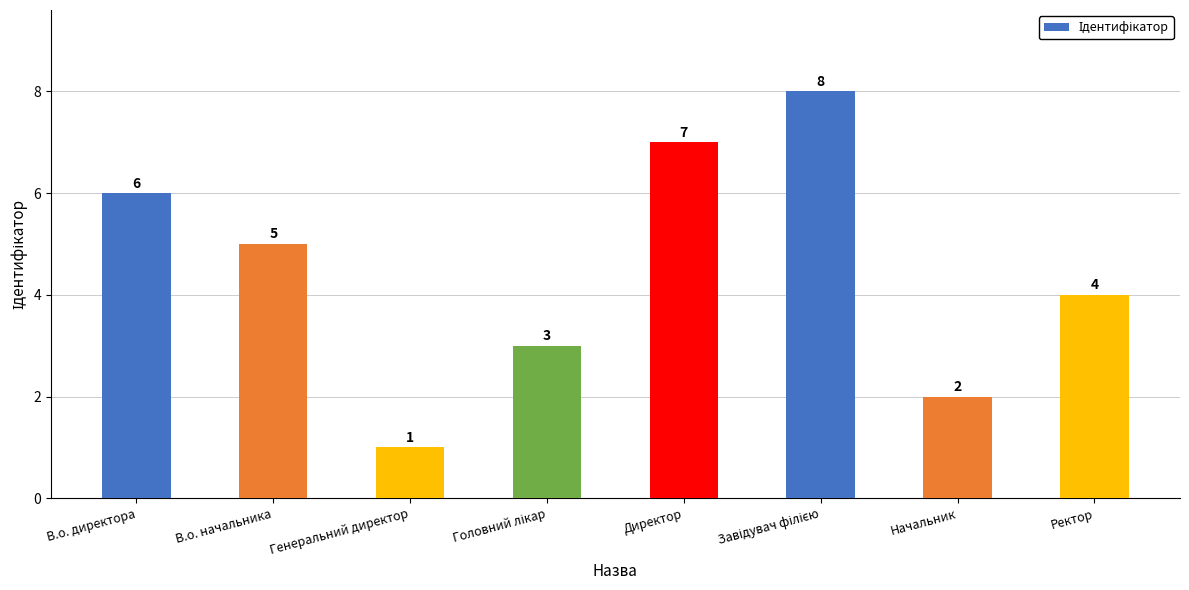

Which has a higher value, Начальник or В.о. директора?

В.о. директора